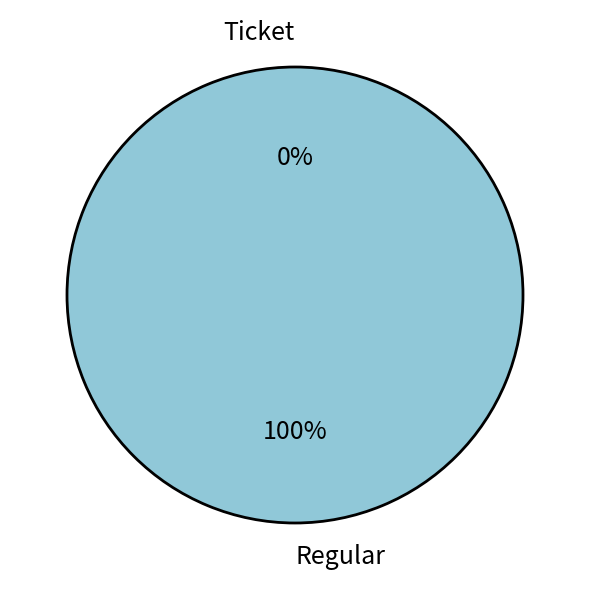

Which category has the smallest portion of the pie?

Ticket